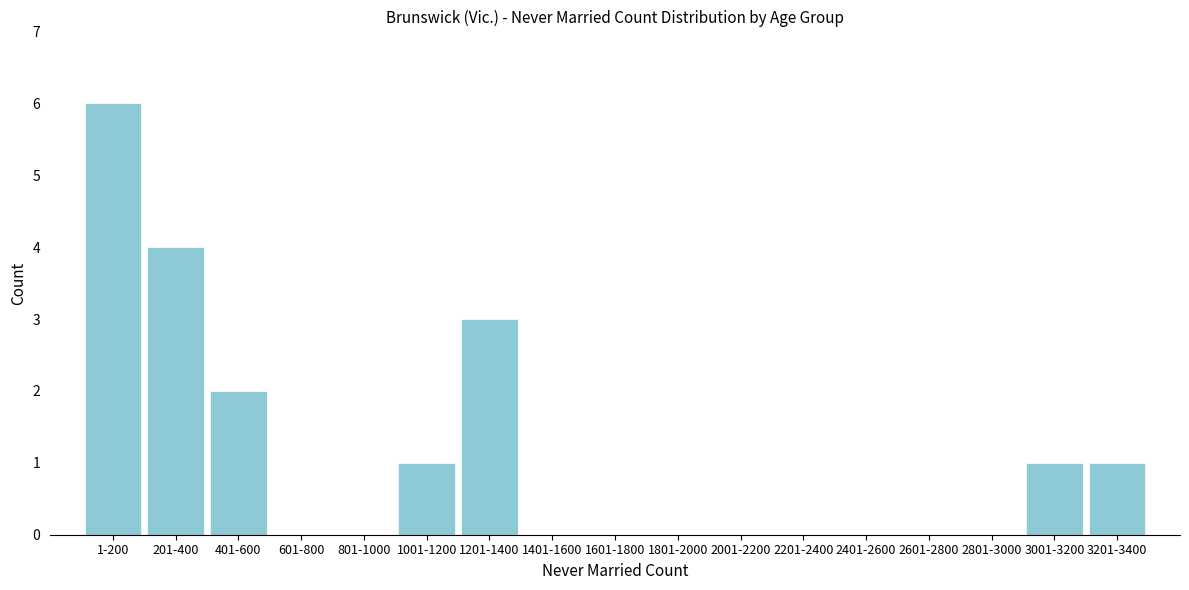

Reading left to right, list all the values displayed in this chart.

1-200=6	201-400=4	401-600=2	601-800=0	801-1000=0	1001-1200=1	1201-1400=3	1401-1600=0	1601-1800=0	1801-2000=0	2001-2200=0	2201-2400=0	2401-2600=0	2601-2800=0	2801-3000=0	3001-3200=1	3201-3400=1